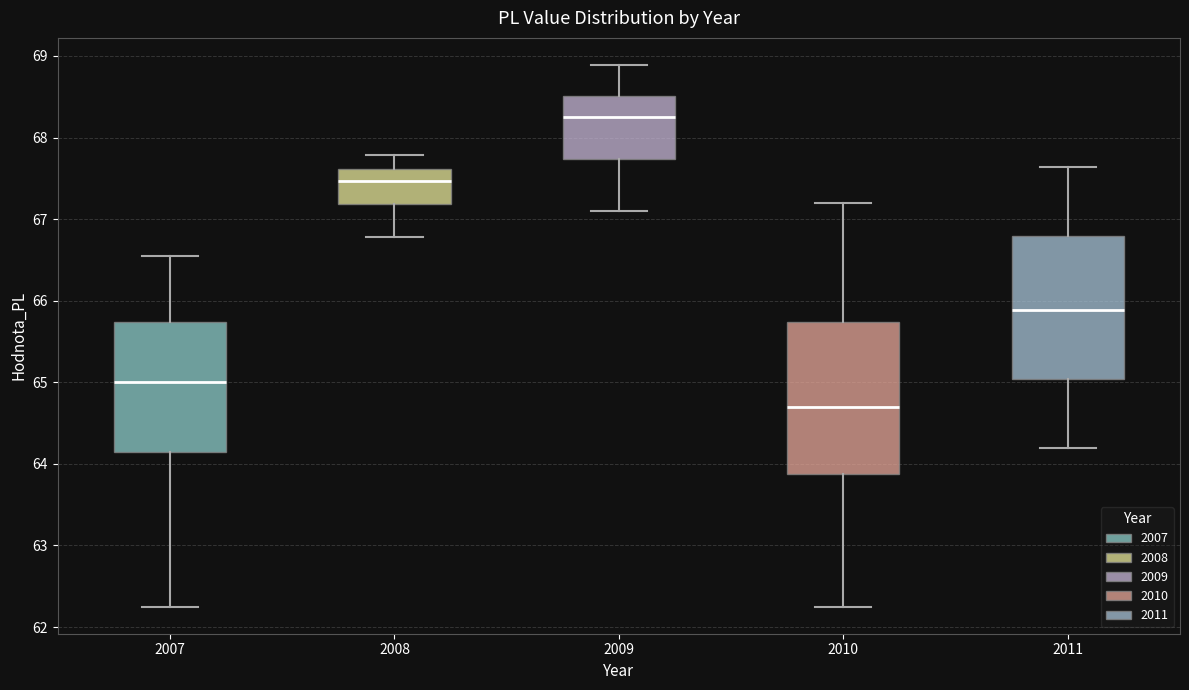

Which box's median line is the highest?

2009